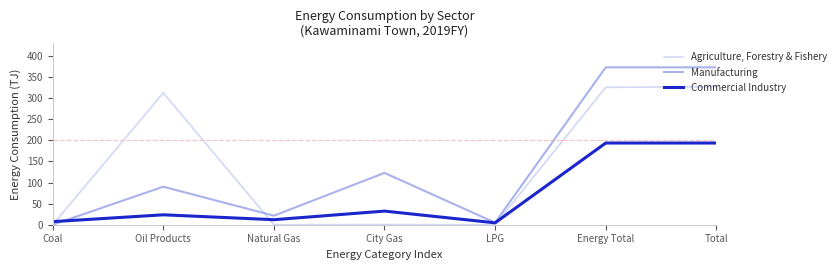

Read the Commercial Industry value at Total.

193.7